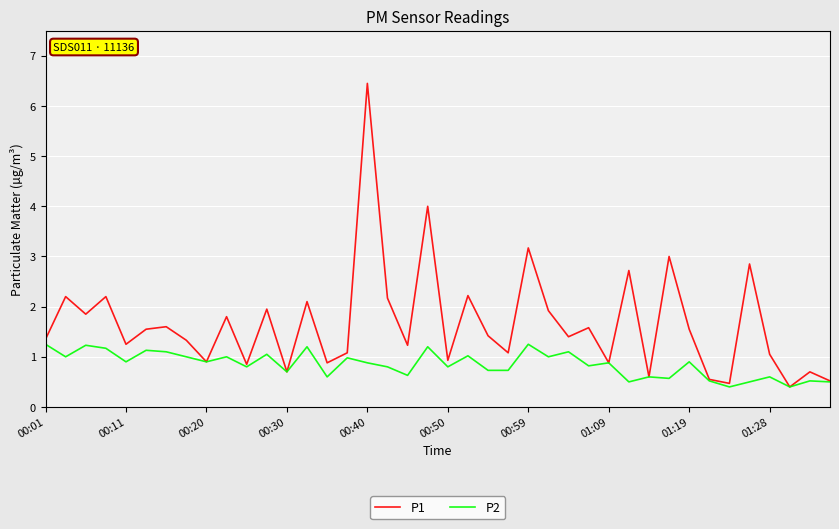

Which series has the largest range (max minus min)?

P1